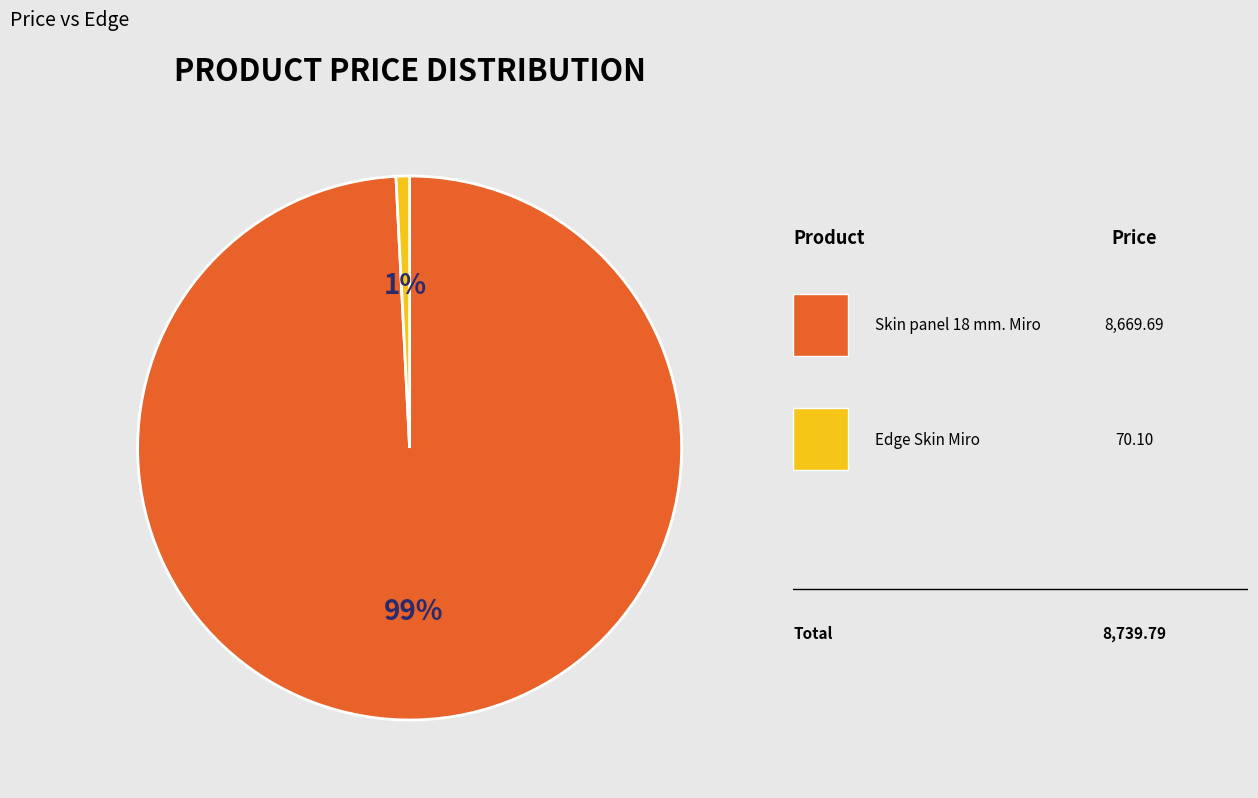

Does any single category account for the majority?

Yes